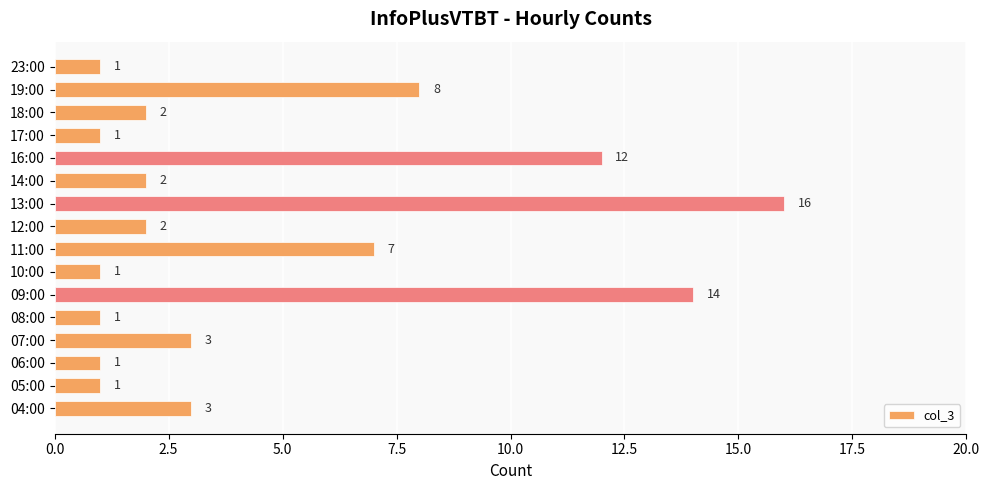

What is the change in value from 10:00 to 13:00?

+15